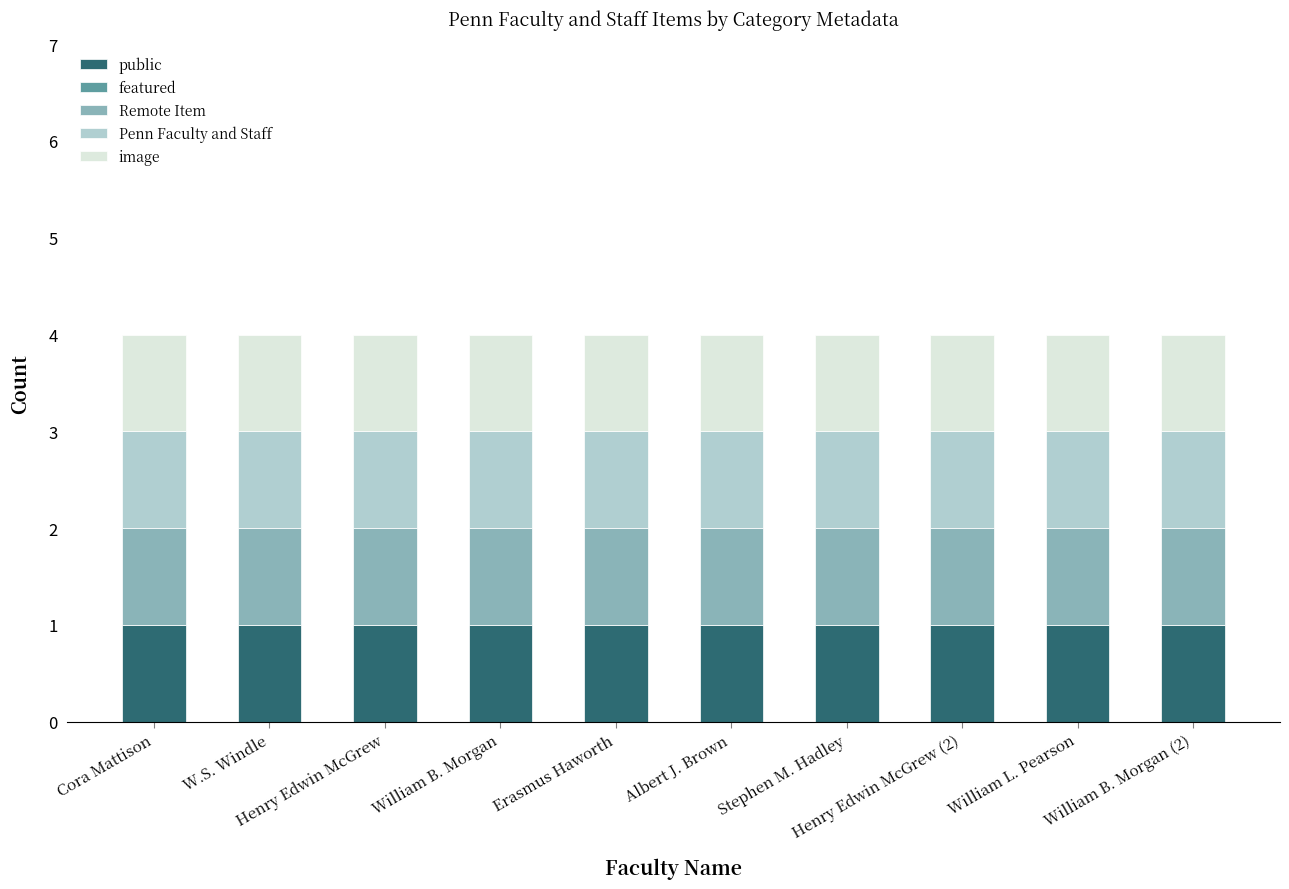

Which series has the largest total across all categories?

public